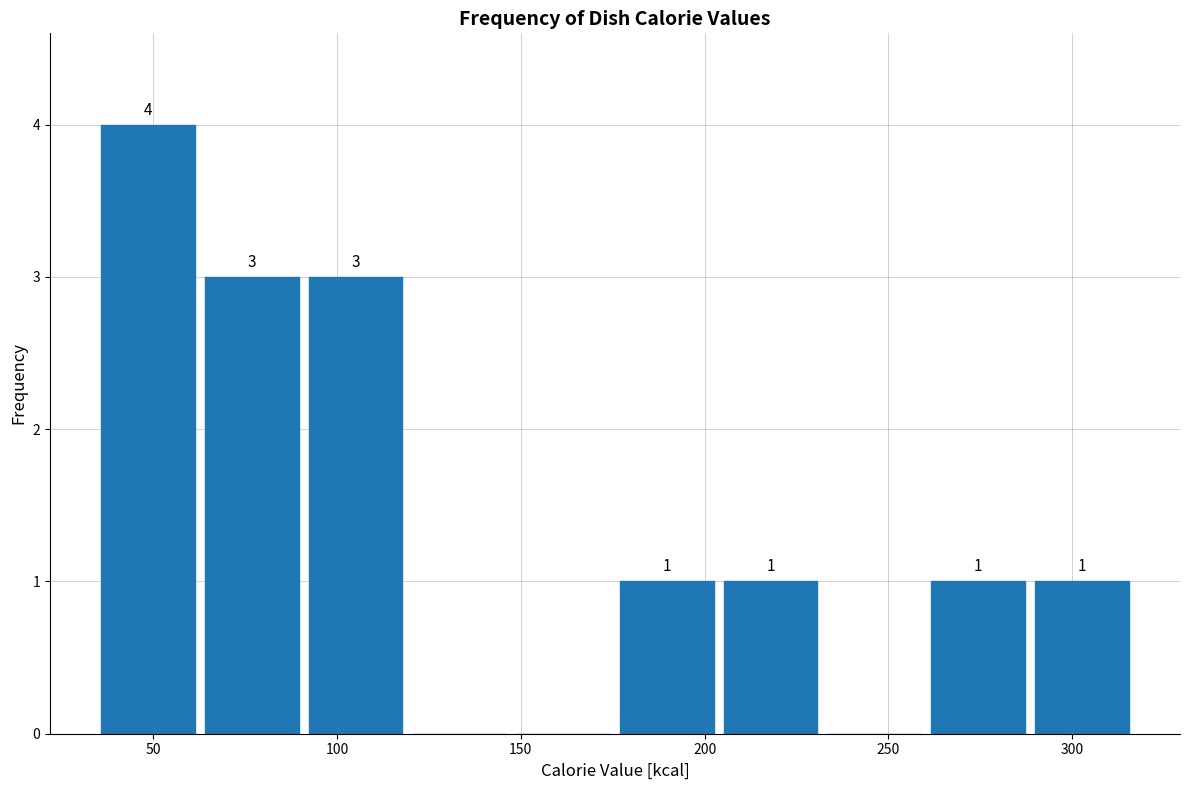

Which range on the x-axis has the tallest bar?

35 to 65